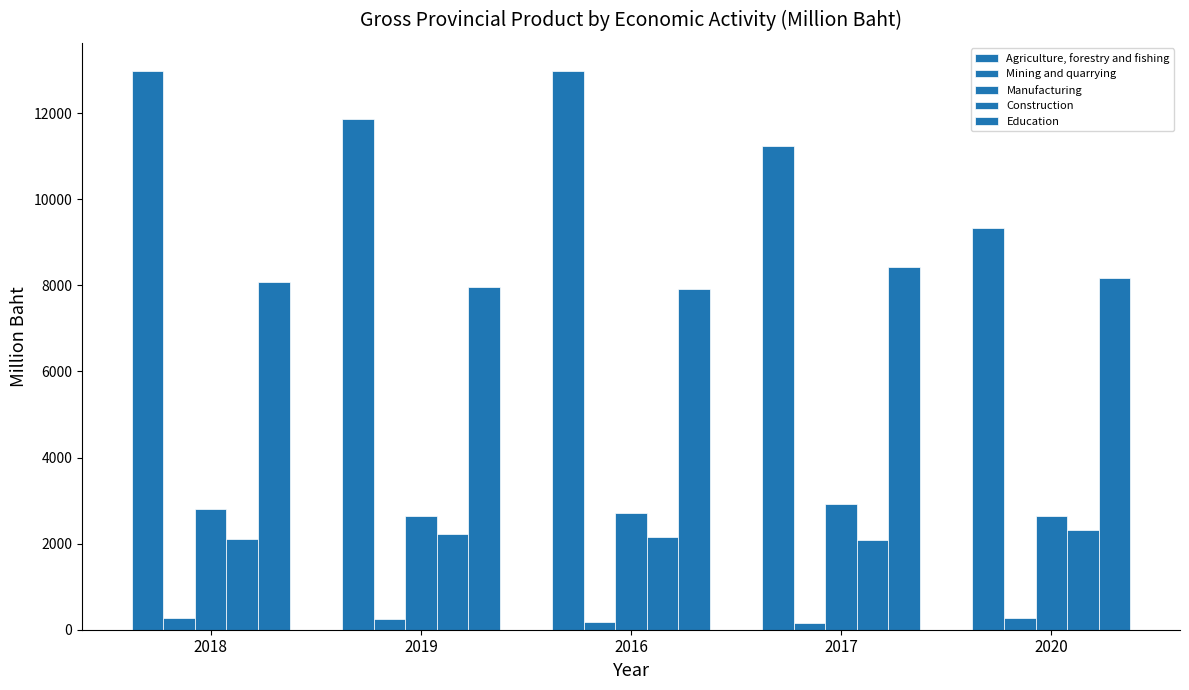

Does the chart contain any negative values?

No